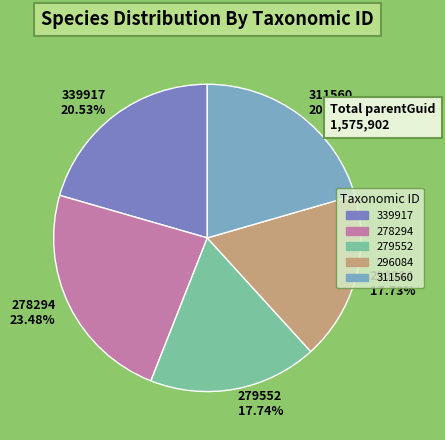

To the nearest percent, what is the combined percentage of 278294 and 279552?

41%